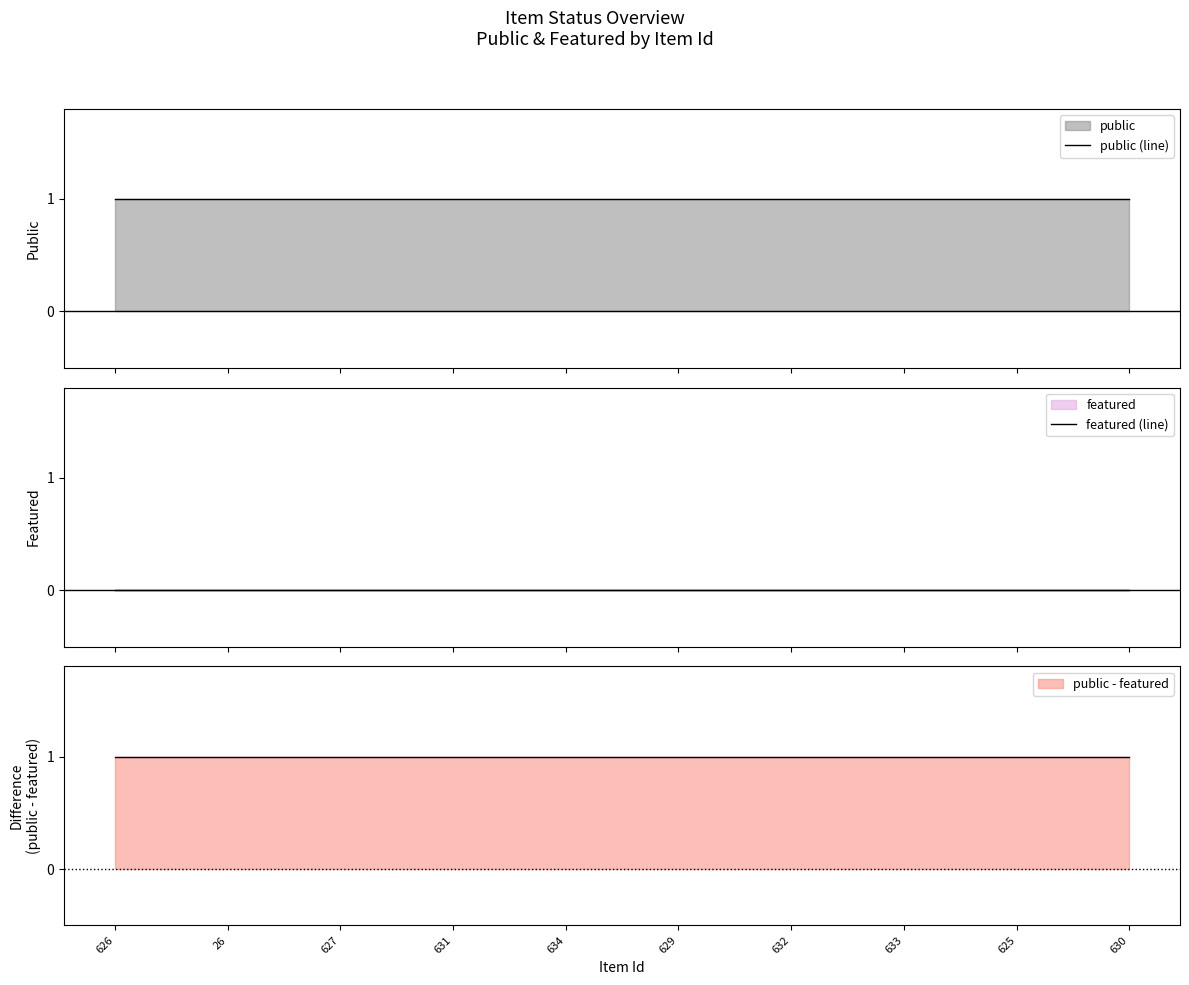

What is the spread (max minus min) of values at 627?

1